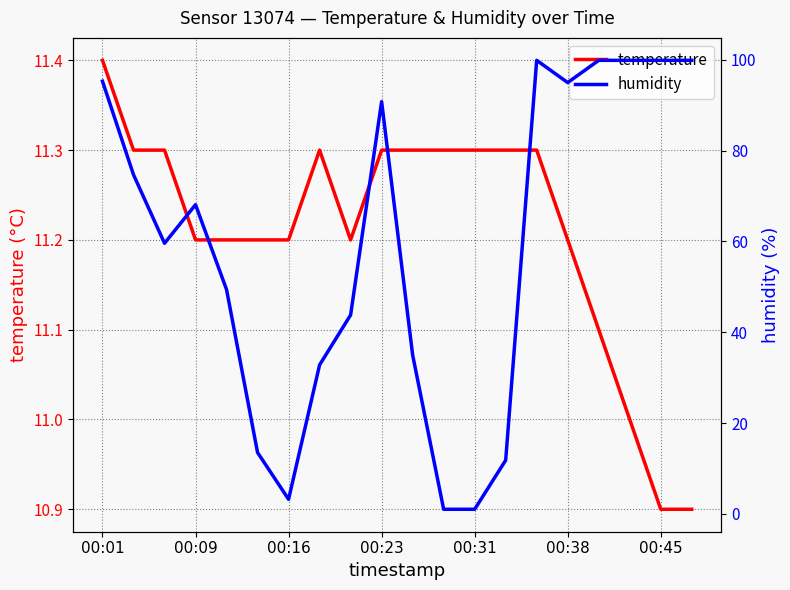

The value of temperature at 00:23 is 2.9. True or false?

False